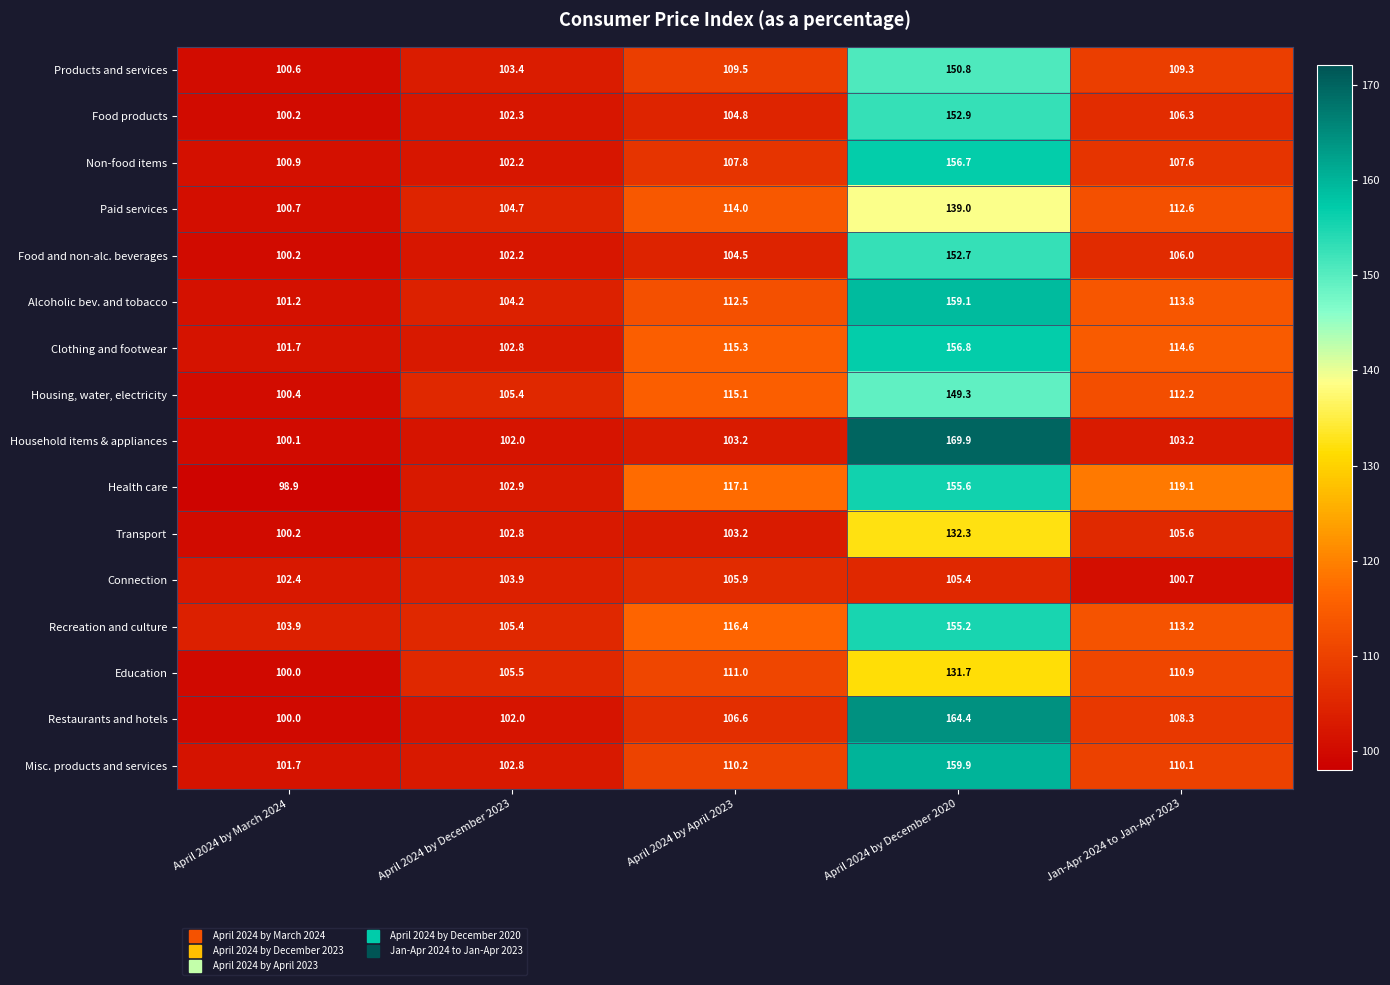

How many series are shown in this chart?

16